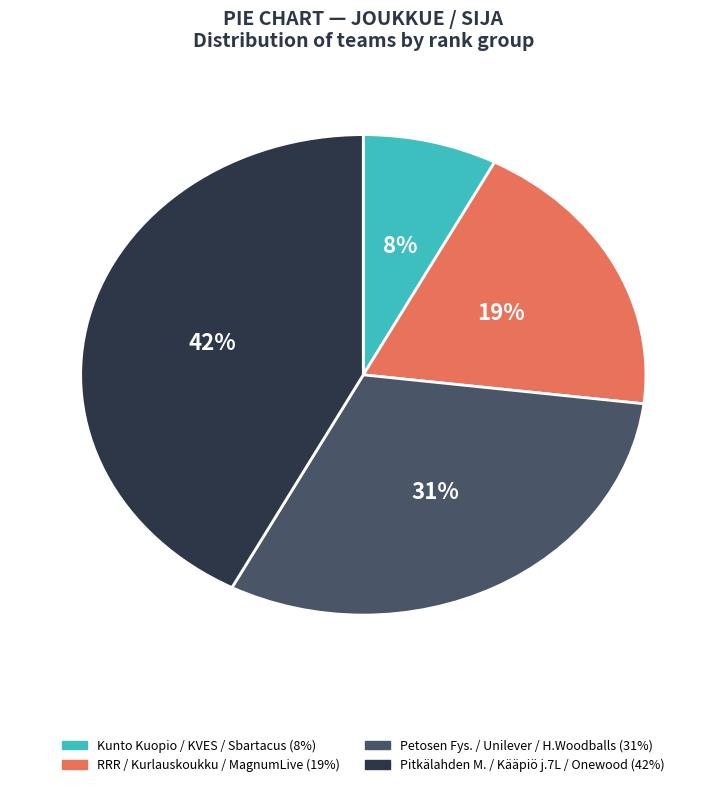

Is there a majority slice in this chart?

No